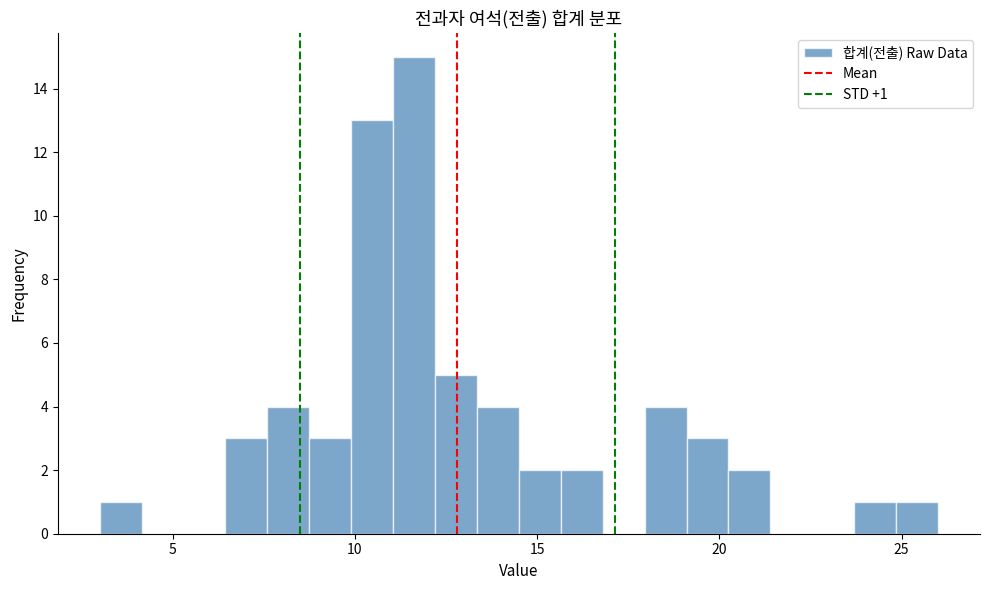

Read against the x-axis, roughly where is the centre of the tallest bar?

11.5